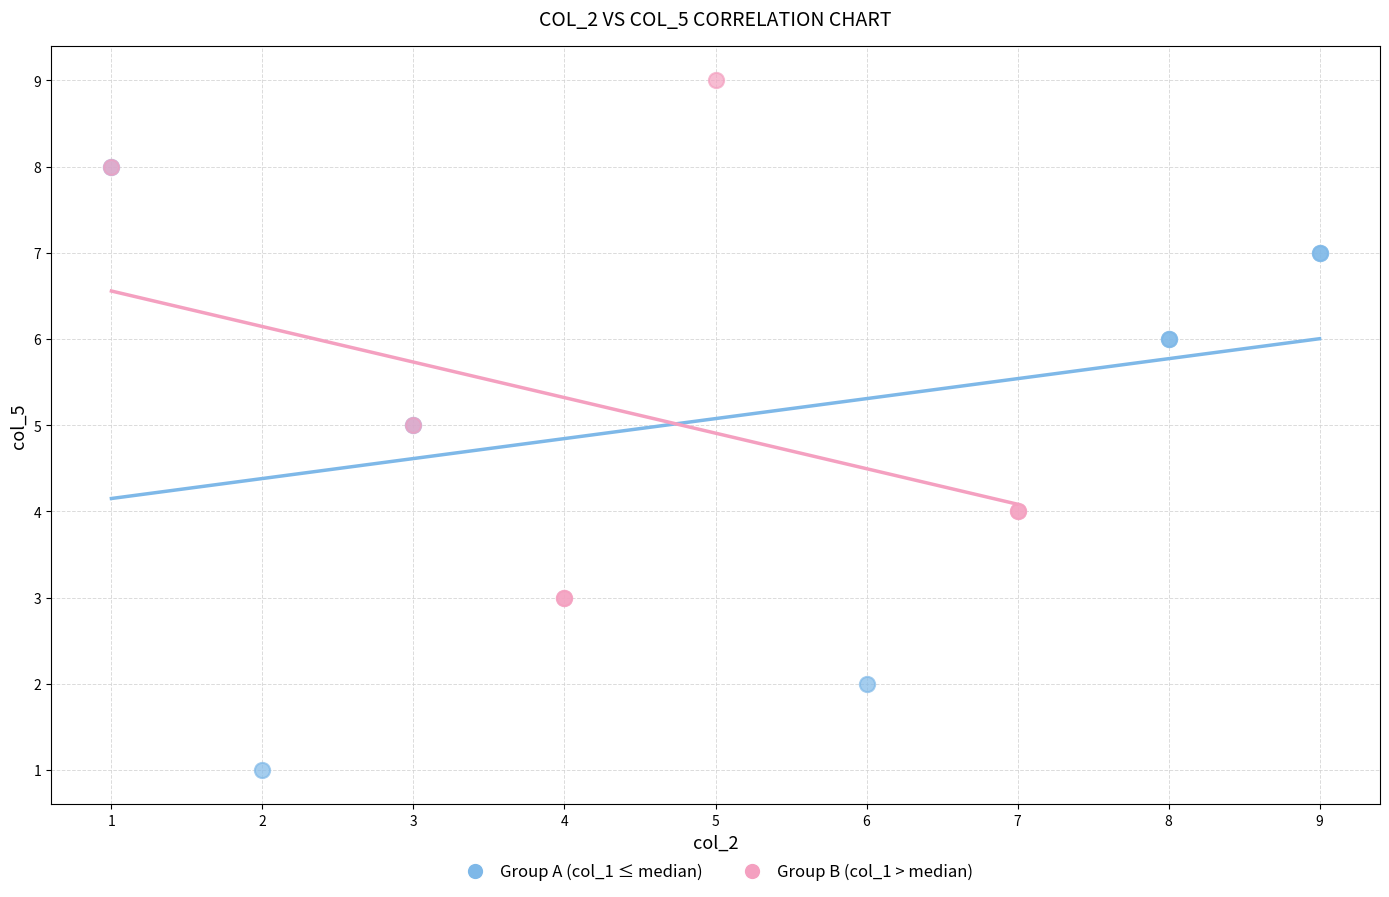

Which series has the widest spread of Y values?

Group A (col_1 ≤ median)